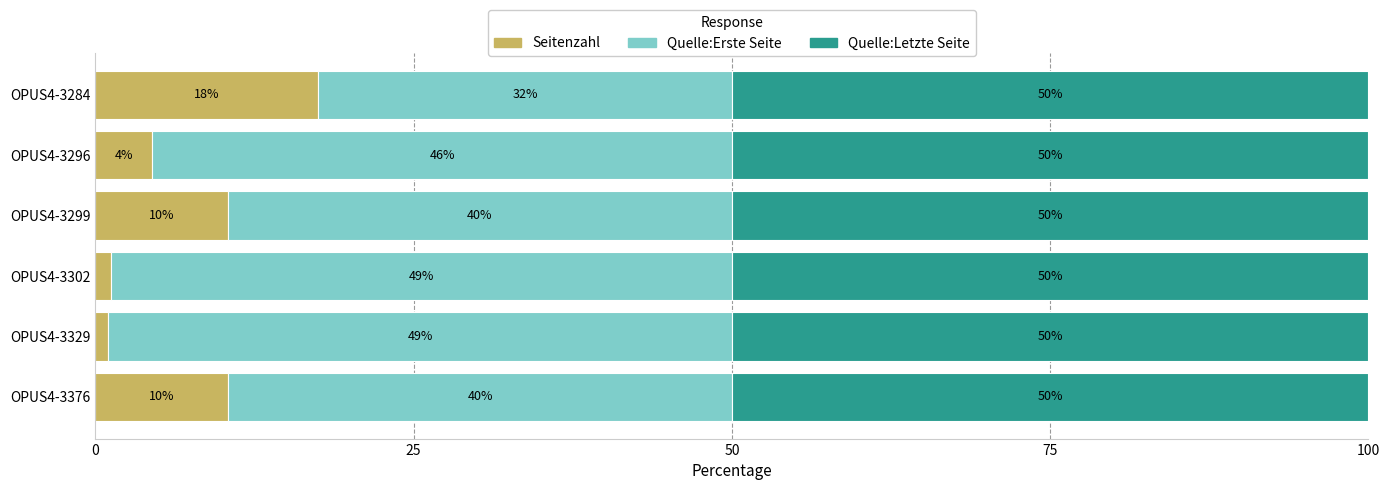

How many series are shown in this chart?

3